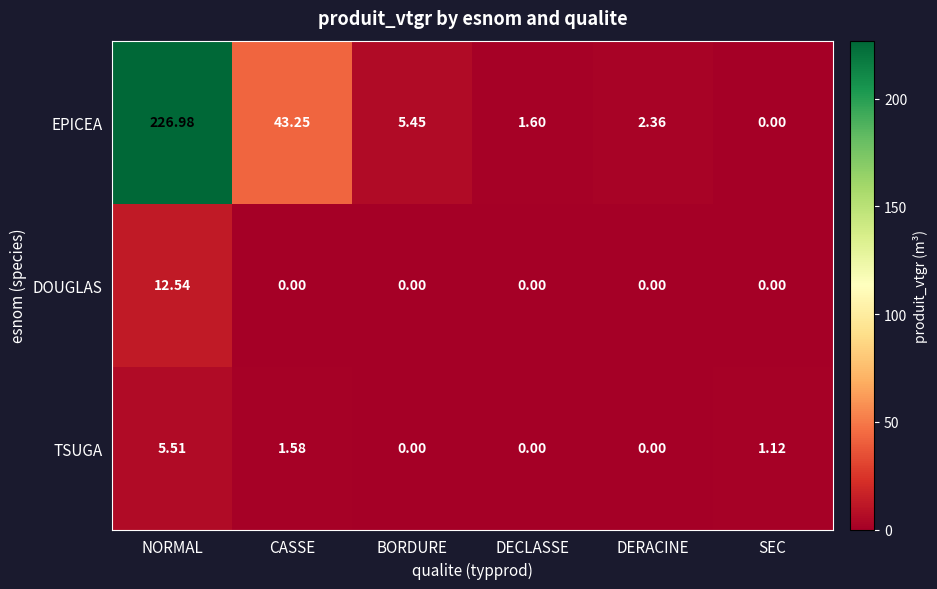

At NORMAL, list the series in order from largest to smallest.

EPICEA, DOUGLAS, TSUGA